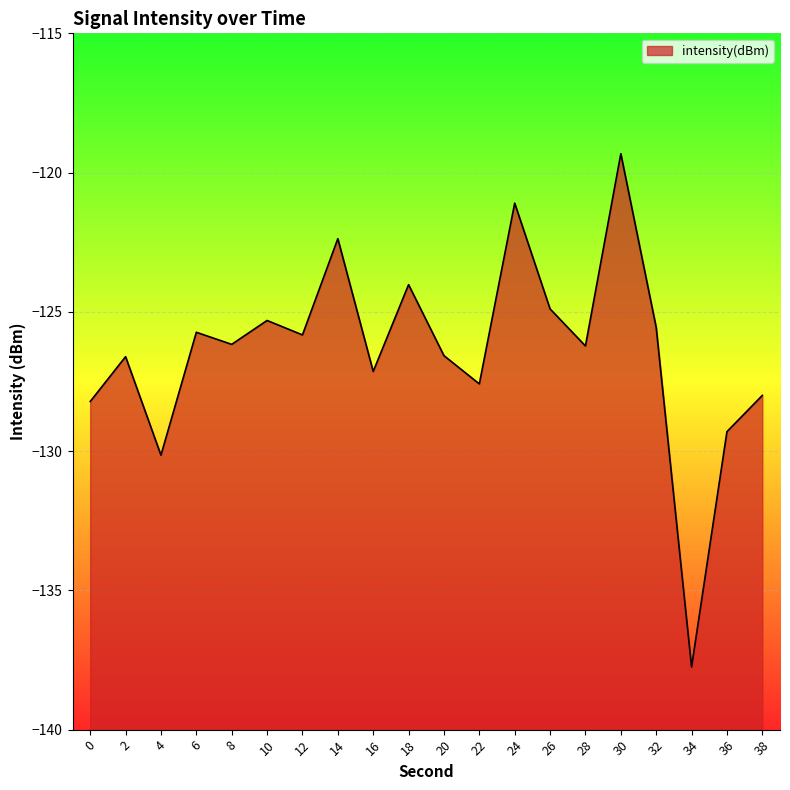

List the labels in order of value, largest first.

30, 24, 14, 18, 26, 10, 32, 6, 12, 8, 28, 20, 2, 16, 22, 38, 0, 36, 4, 34